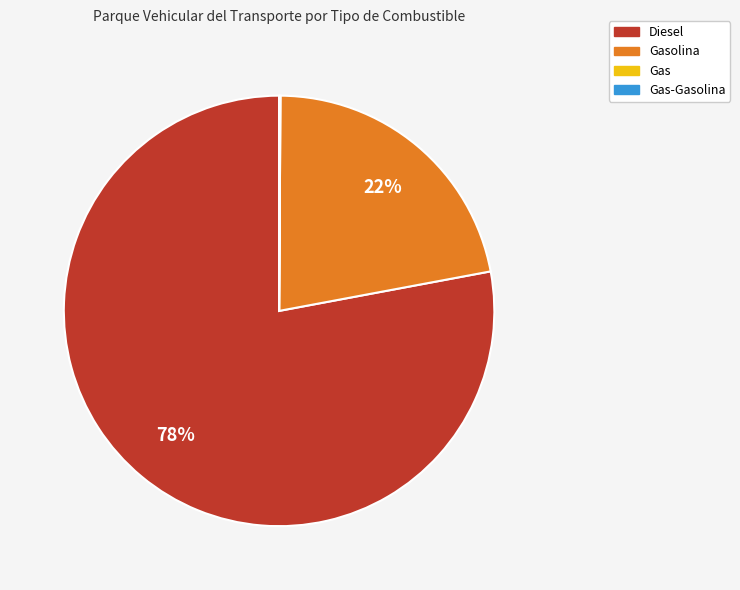

To the nearest percent, what is the average slice percentage?

25%